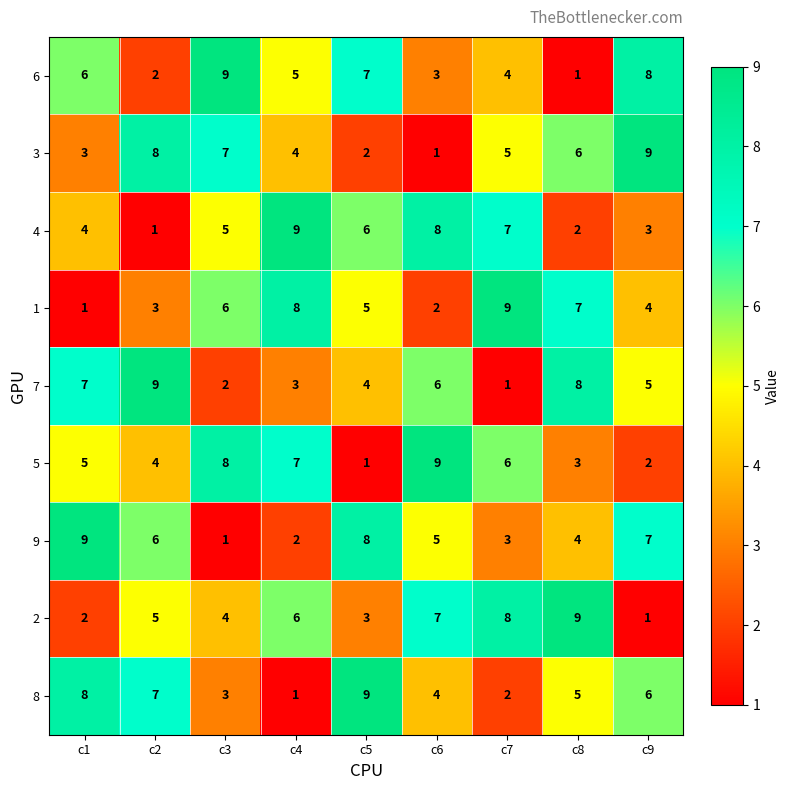

What is the spread (max minus min) of values at c3?

8